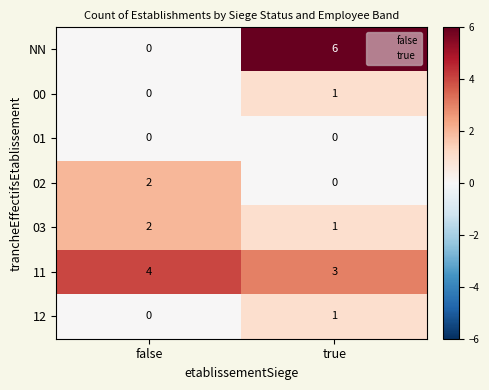

Which series changed the most between false and true?

NN